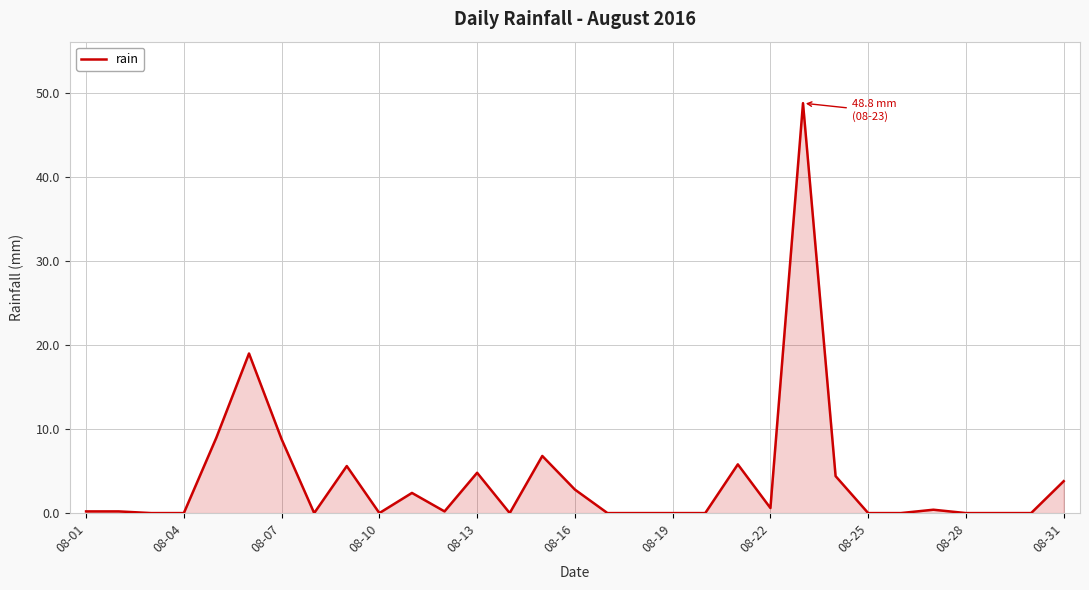

What is the greatest value displayed?

48.8